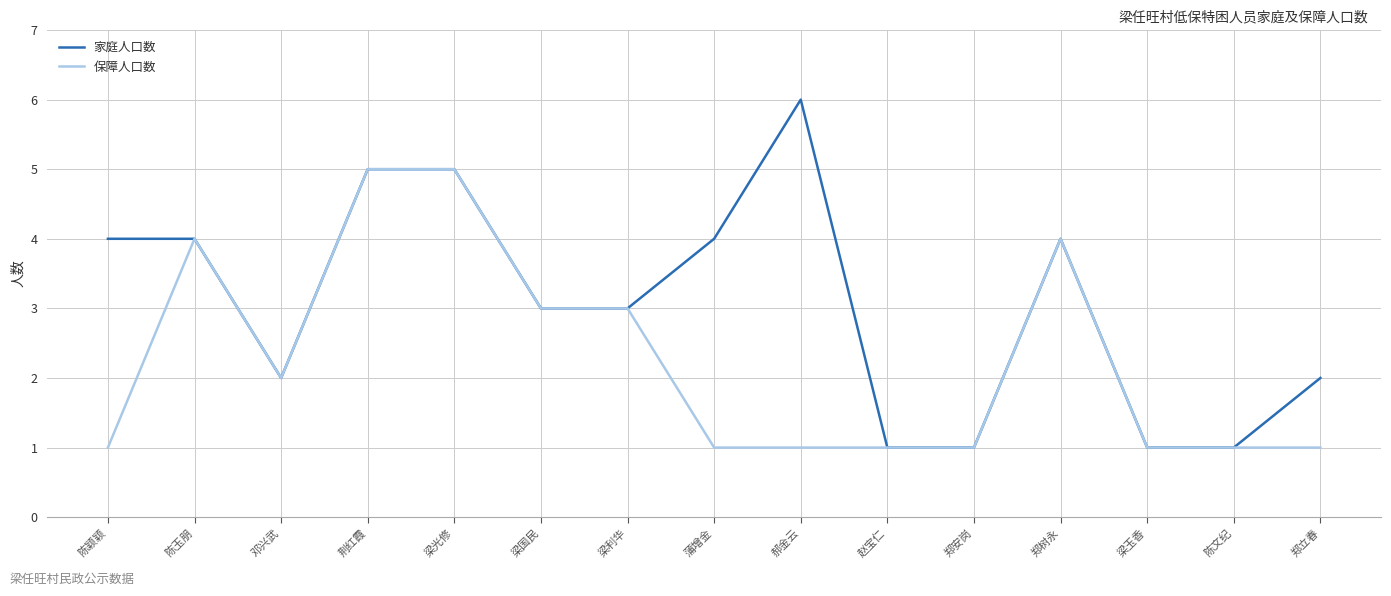

Rank the series by their maximum value, from highest to lowest.

家庭人口数, 保障人口数